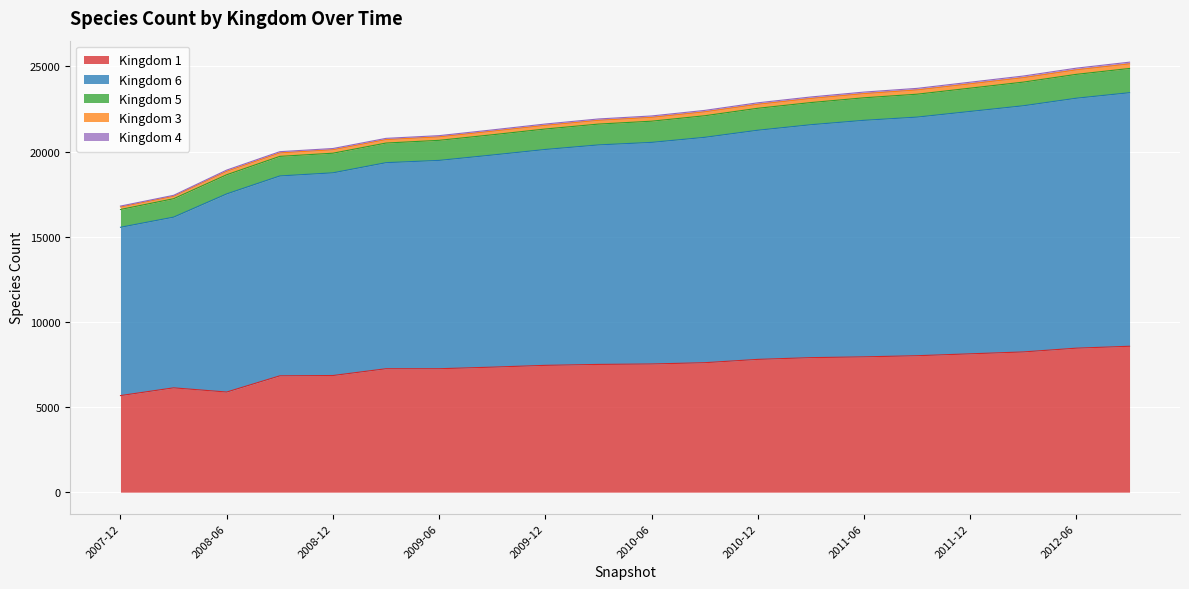

How many interior local valleys does the 1 series have?

1